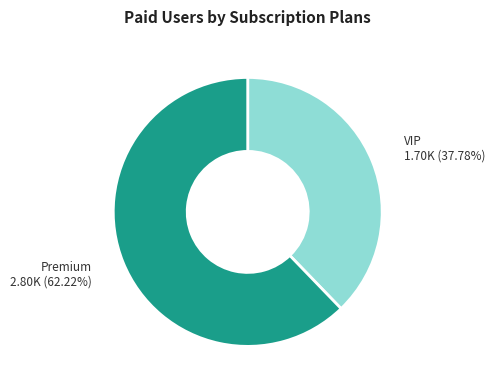

Is there a majority slice in this chart?

Yes